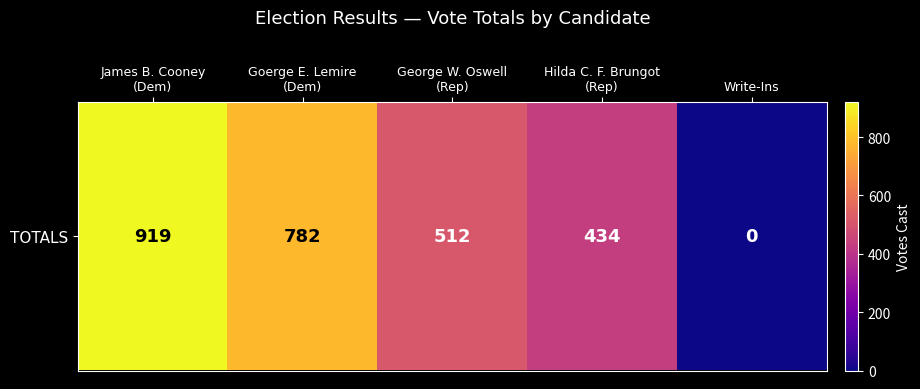

How many data points are less than 512?

2